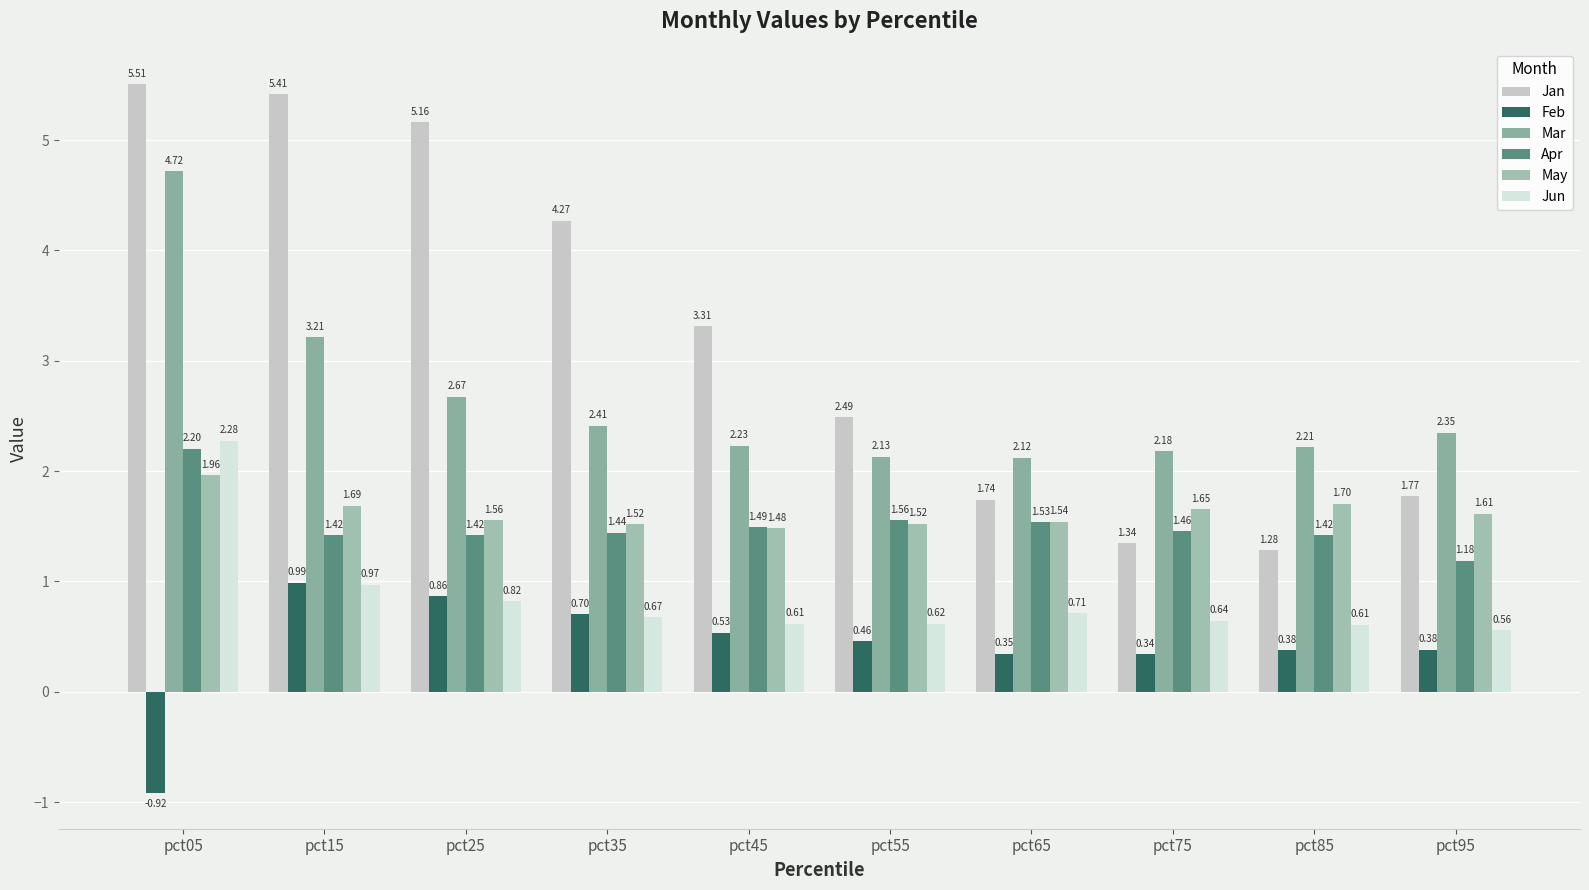

Which series has the largest range (max minus min)?

Jan